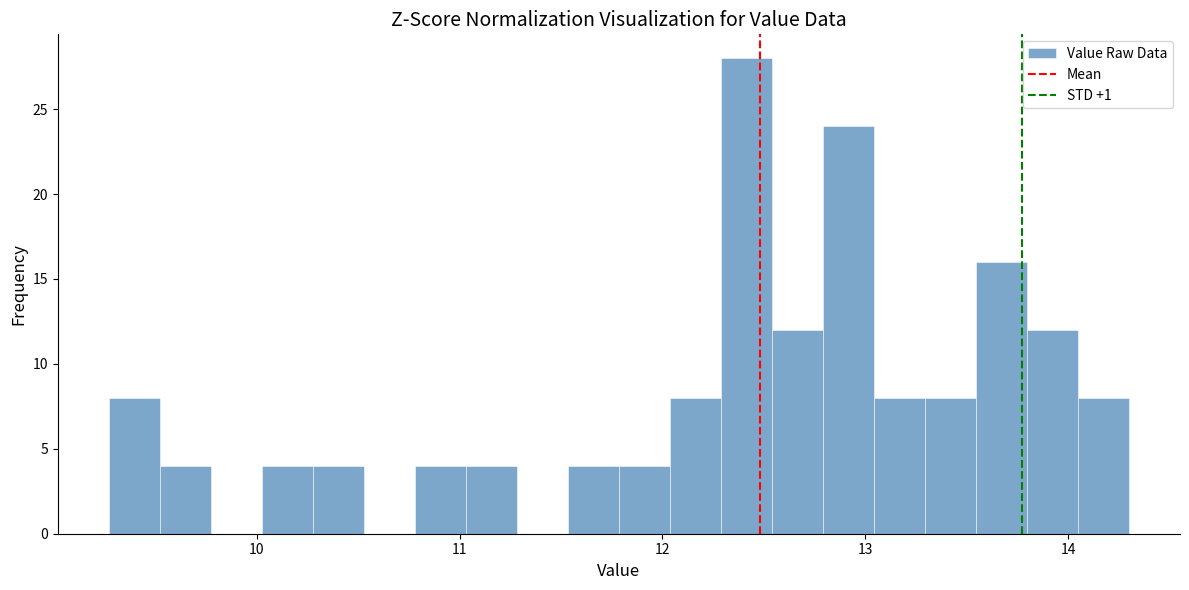

Around what value on the x-axis is the tallest bar? Give the approximate position of its centre, as read against the axis.

12.4